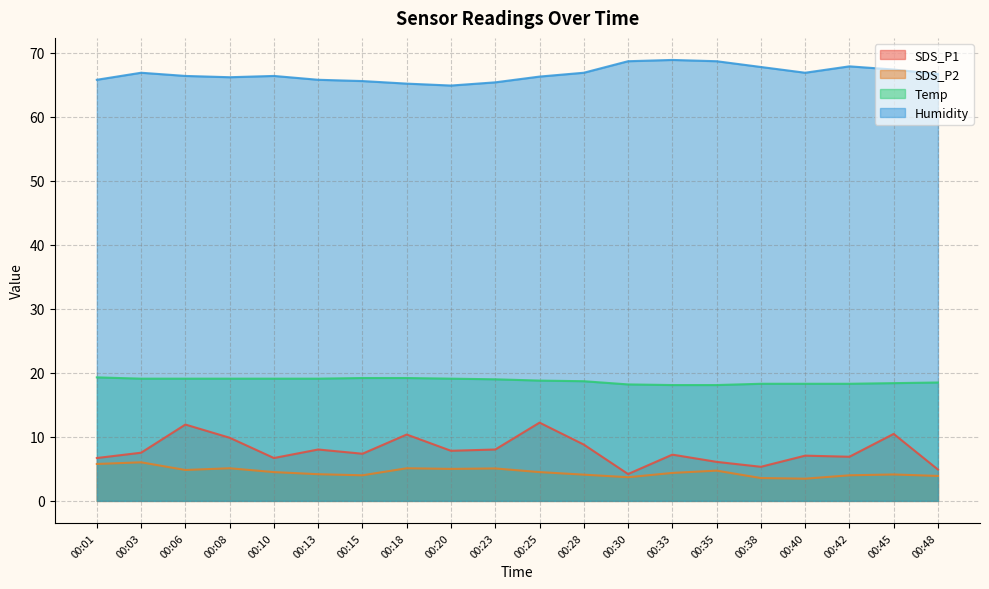

What is the minimum value shown in the chart?

3.5